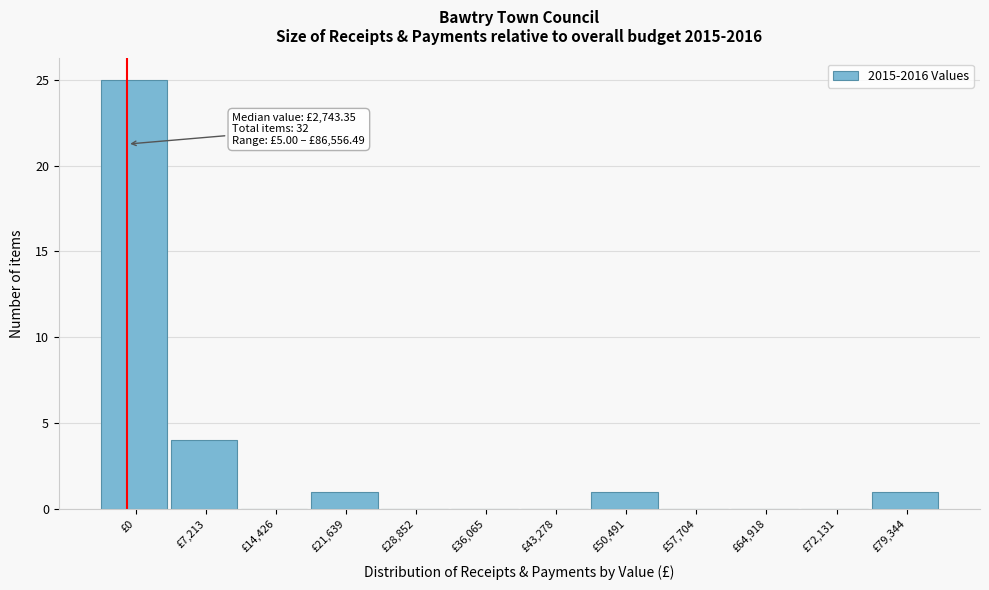

Reading right to left, what are all the values shown in this chart?

£79,344=1	£72,131=0	£64,918=0	£57,704=0	£50,491=1	£43,278=0	£36,065=0	£28,852=0	£21,639=1	£14,426=0	£7,213=4	£0=25